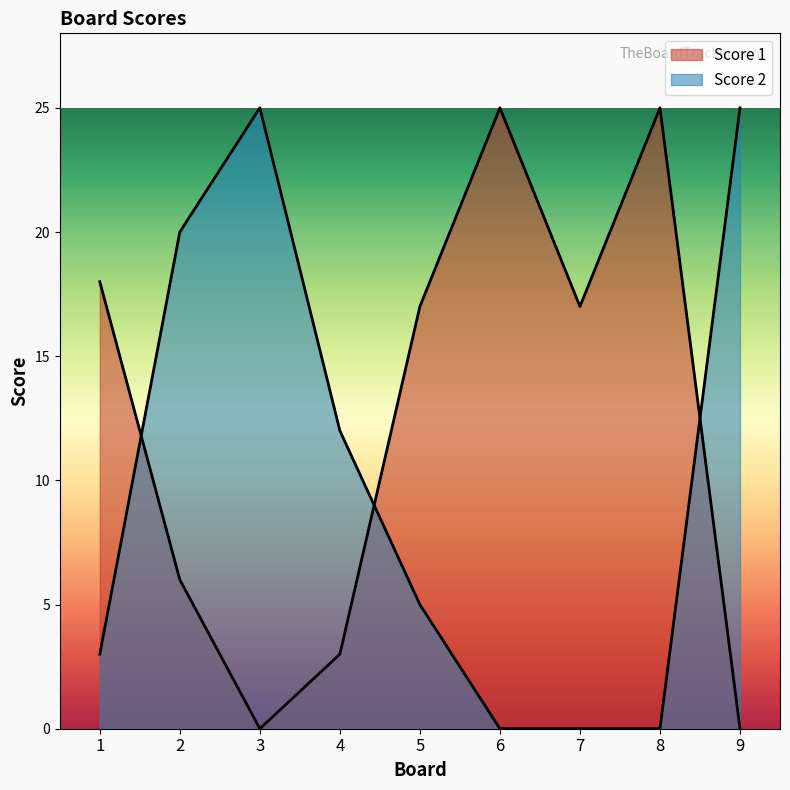

Between which two adjacent categories do Score 1 and Score 2 first intersect?

1 and 2